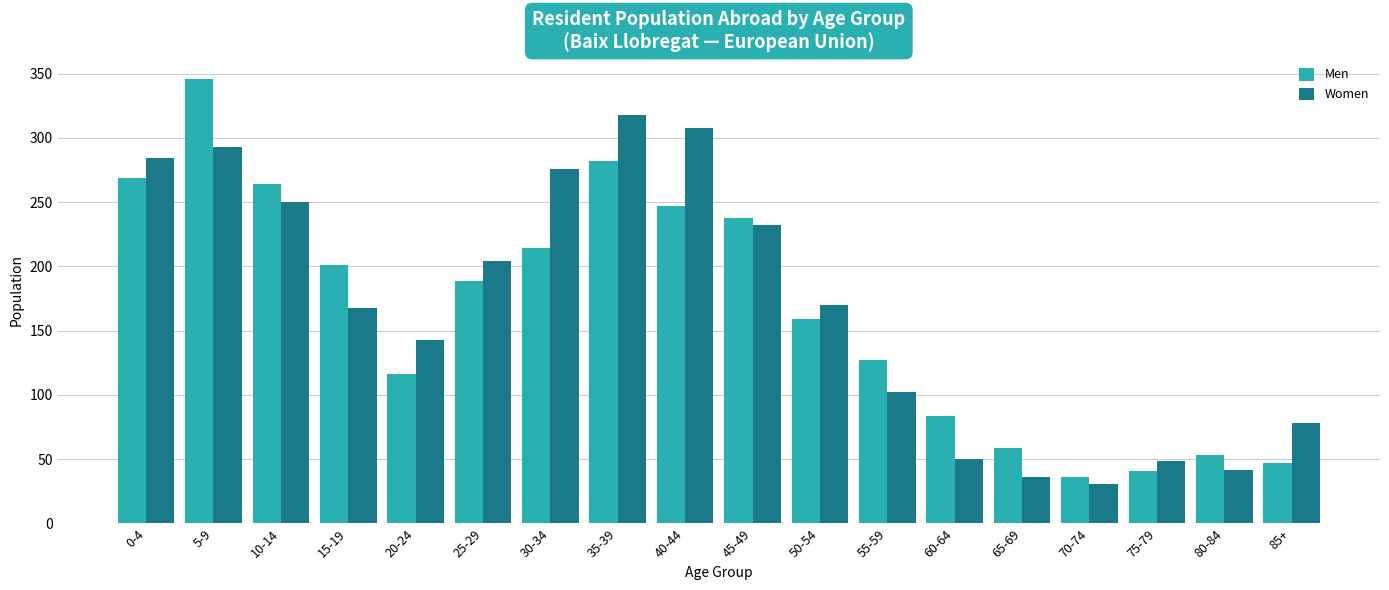

Between 0-4 and 20-24, which series saw the biggest shift?

Men